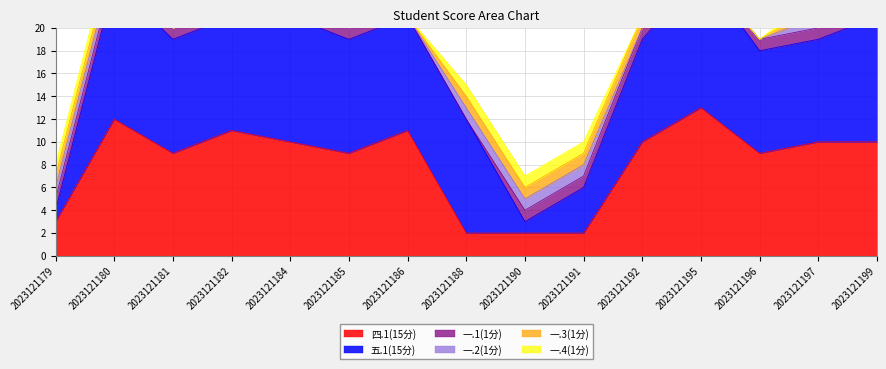

What is the difference between the maximum and minimum values in the 一.2(1分) series?

1